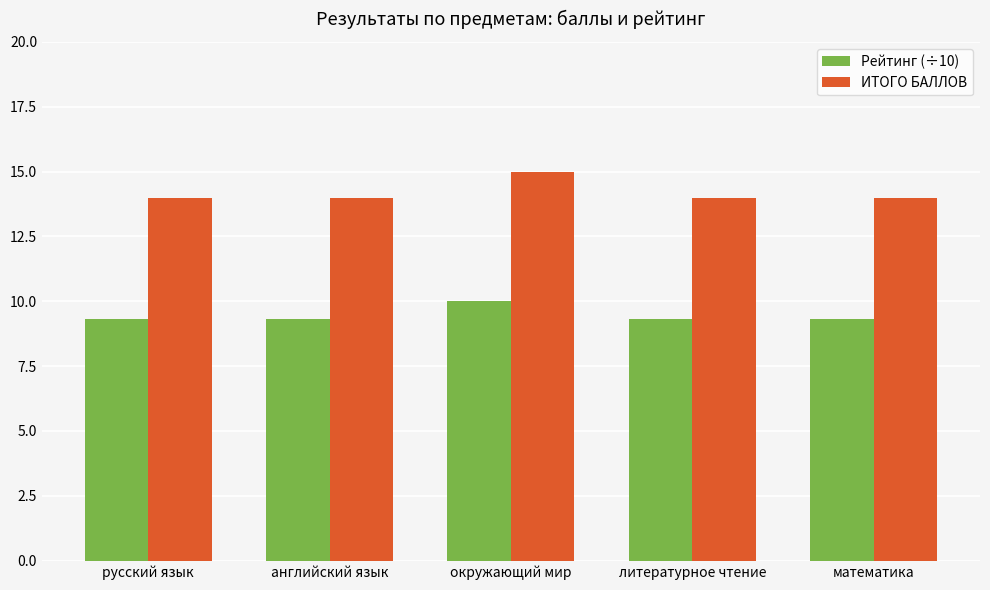

What are all the series names shown in the legend?

Рейтинг (÷10), ИТОГО БАЛЛОВ